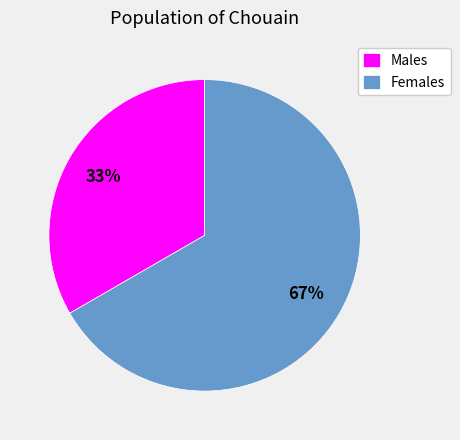

Rank the categories by value from lowest to highest.

Males, Females